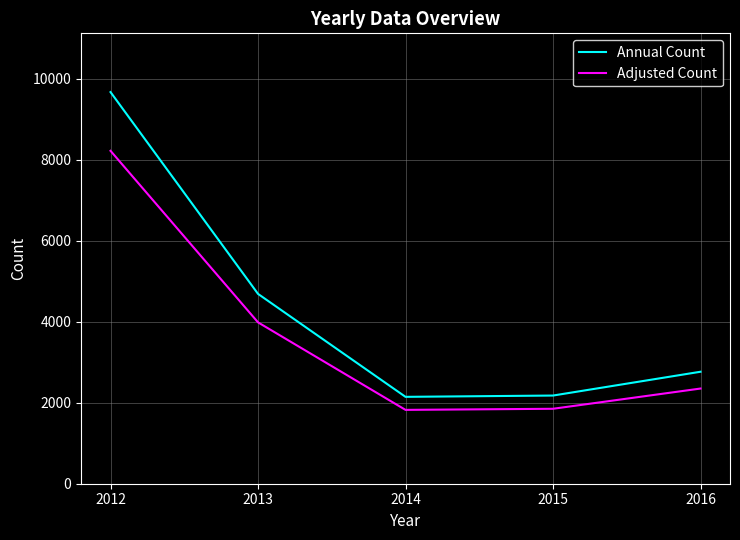

True or false: Adjusted Count and Annual Count cross at least once.

False